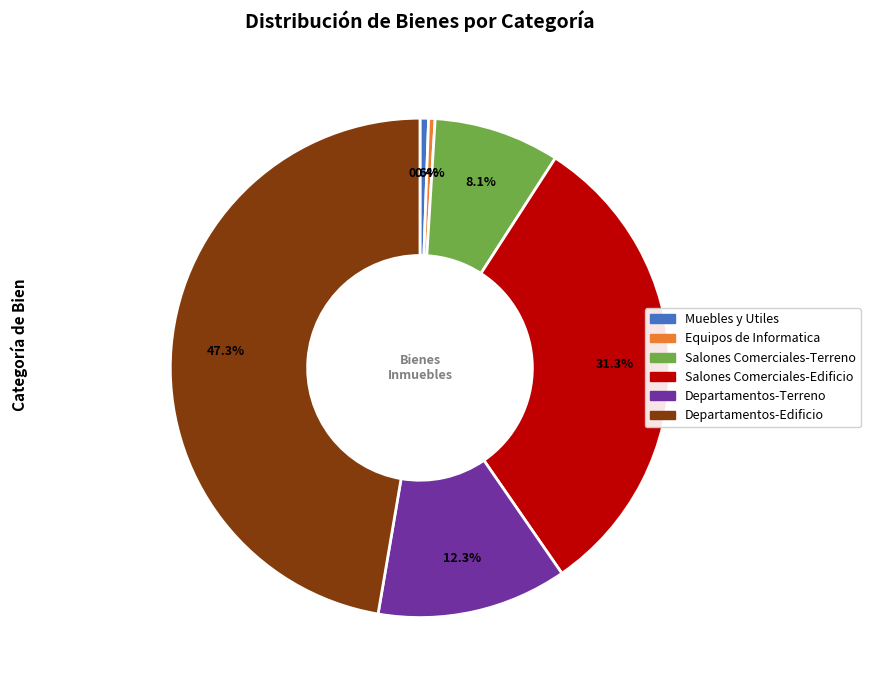

Between Departamentos-Terreno and Salones Comerciales-Terreno, which is larger?

Departamentos-Terreno